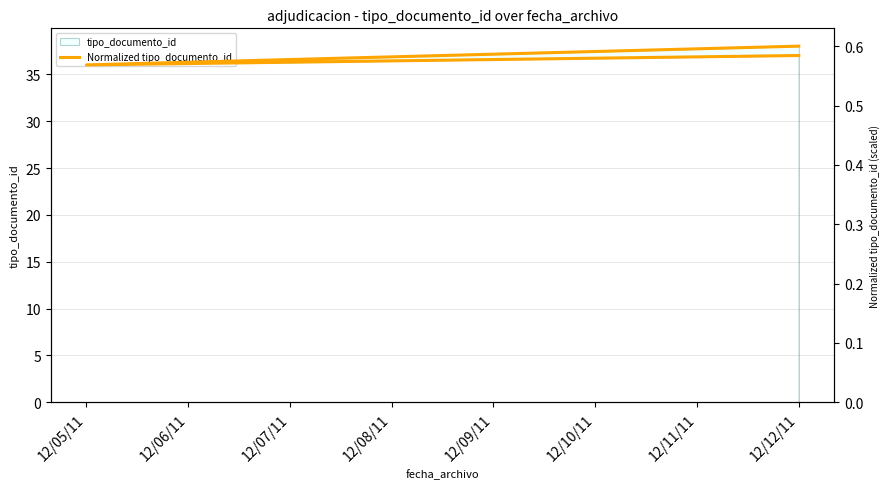

Reading right to left, transcribe all the data shown in this chart.

0.6	0.6	0.6